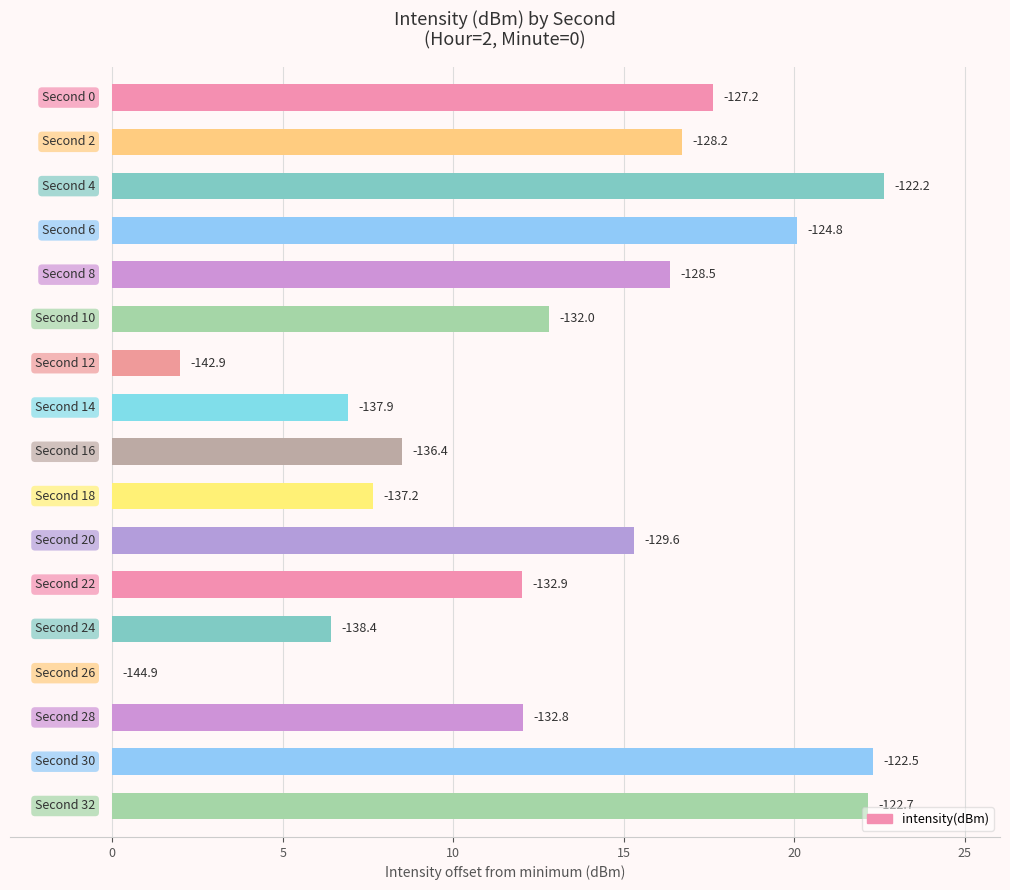

What is the maximum value shown in the chart?

22.6